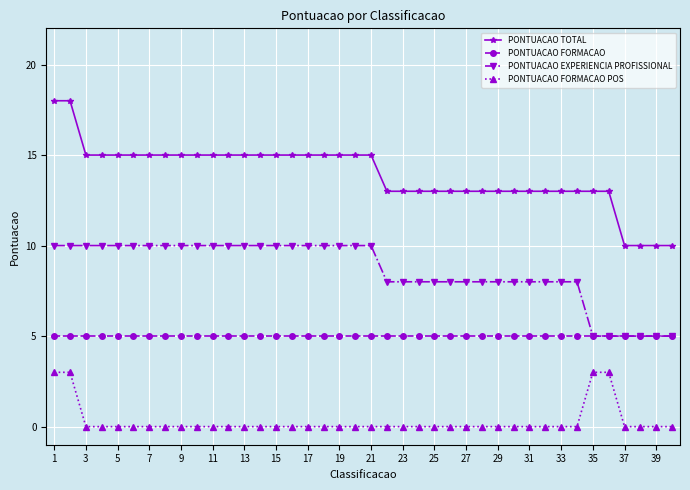

Is this an area chart (filled region under the line)?

No